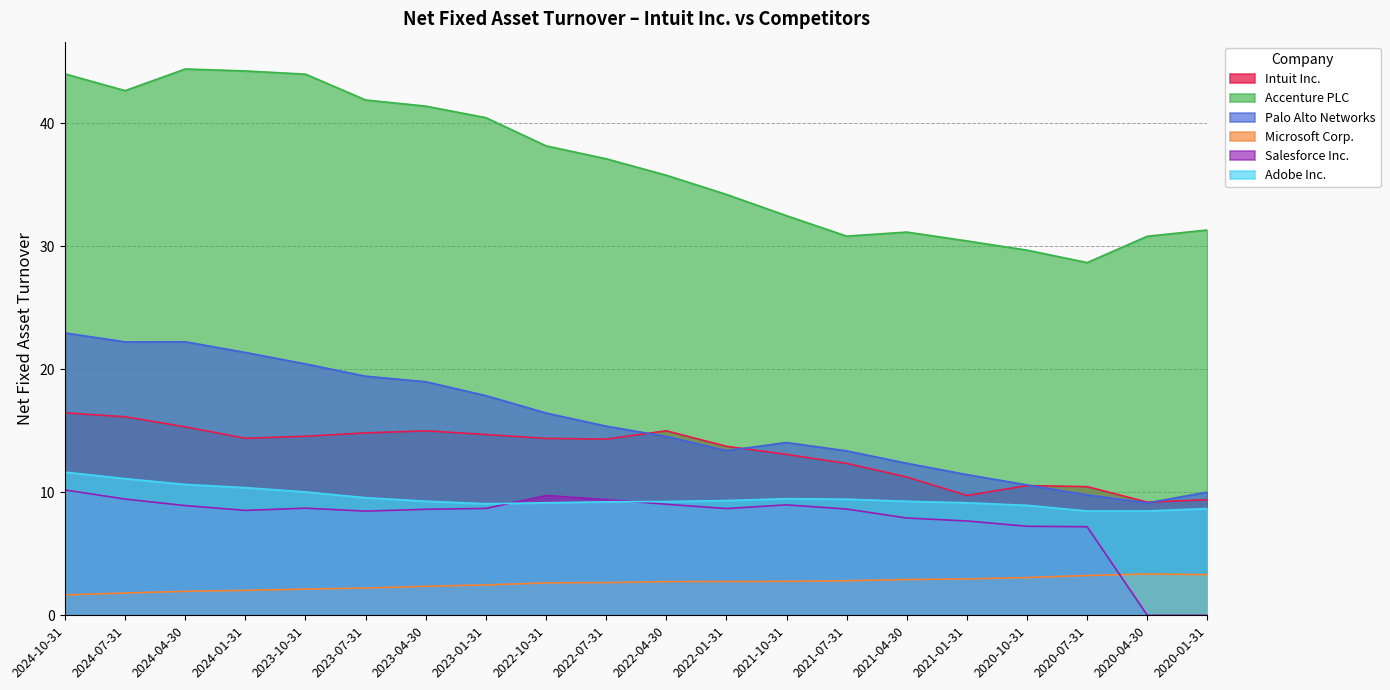

The Intuit Inc. series shows 14.8 at 2023-07-31. True or false?

True